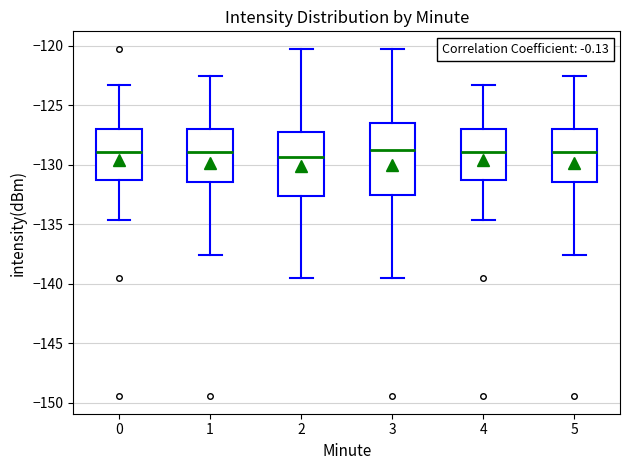

Reading left to right, transcribe this box plot: for each box, give where its median line is, the range the box spans, and where its two whiskers end, as read against the y-axis. The values are not printed on the chart, so give them approximately, as read against the axis.

0: median -129.0, box -131.5 to -127.0, whiskers -134.5 to -123.5
1: median -129.0, box -131.5 to -127.0, whiskers -137.5 to -122.5
2: median -129.5, box -132.5 to -127.0, whiskers -139.5 to -120.0
3: median -129.0, box -132.5 to -126.5, whiskers -139.5 to -120.0
4: median -129.0, box -131.5 to -127.0, whiskers -134.5 to -123.5
5: median -129.0, box -131.5 to -127.0, whiskers -137.5 to -122.5